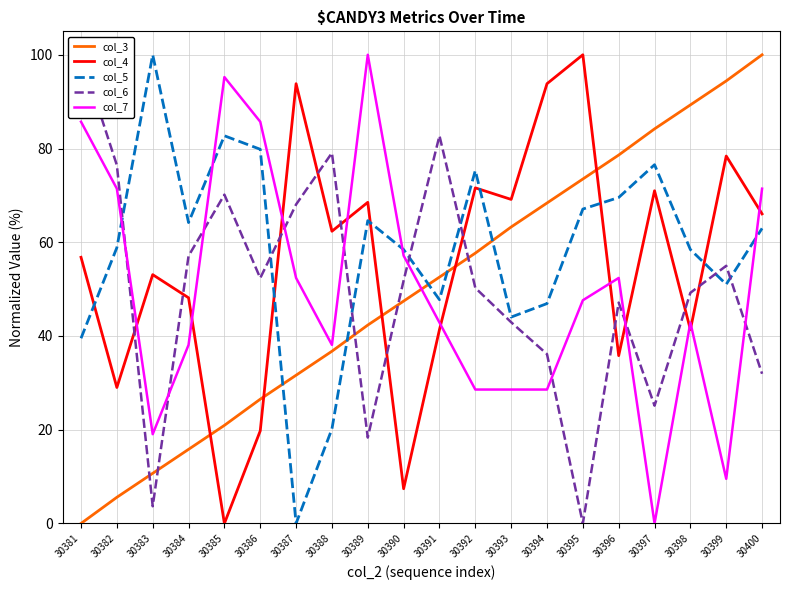

At which category does col_4 reach its first local valley?

30382